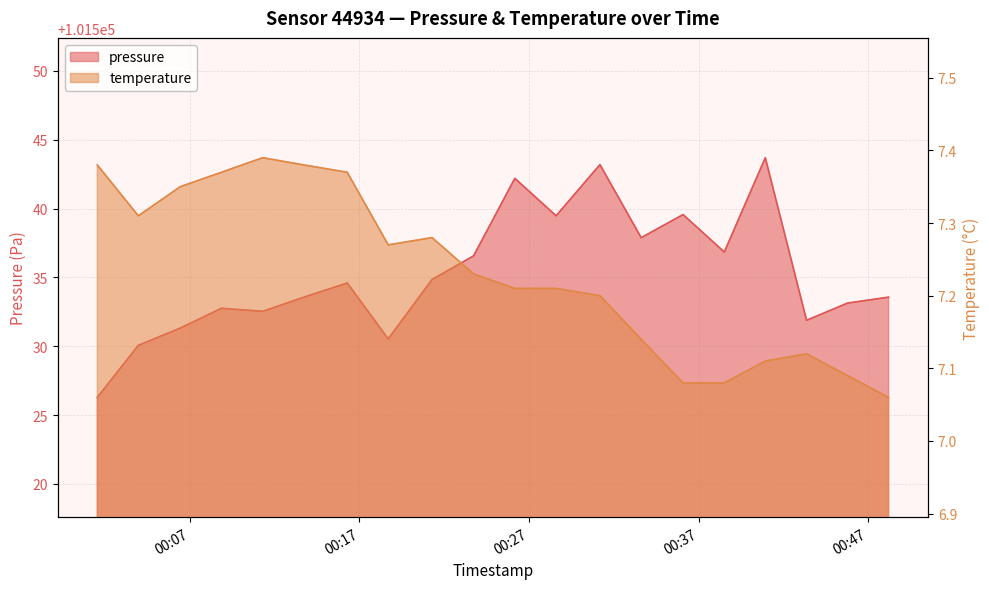

How many series are shown in this chart?

2